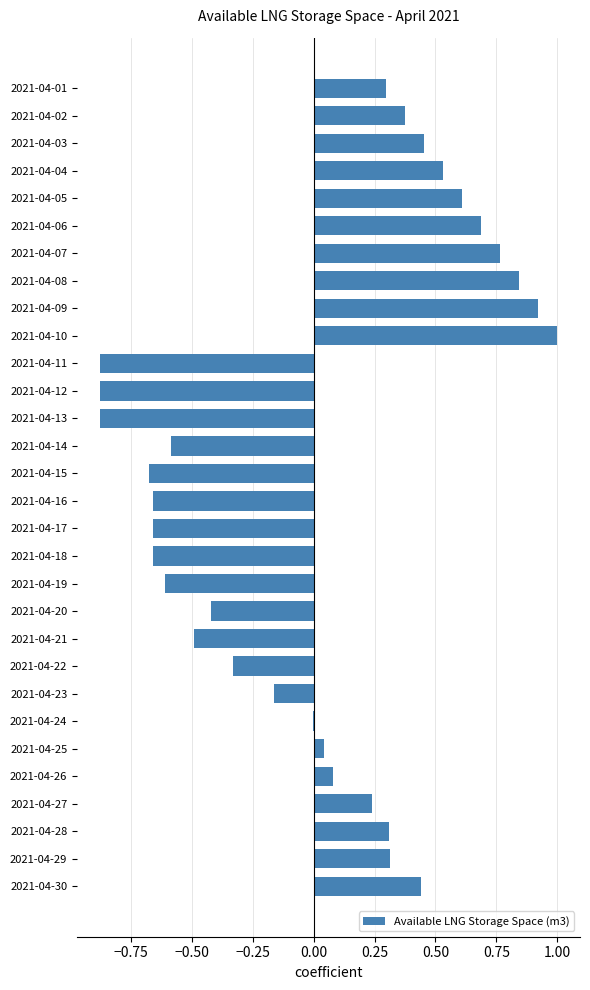

What is the change in value from 2021-04-04 to 2021-04-21?

-1.0